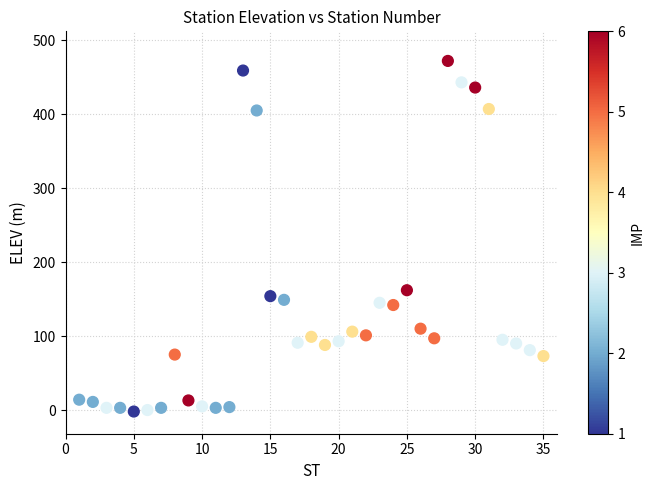

What is the range of Y values (max minus min)?

474